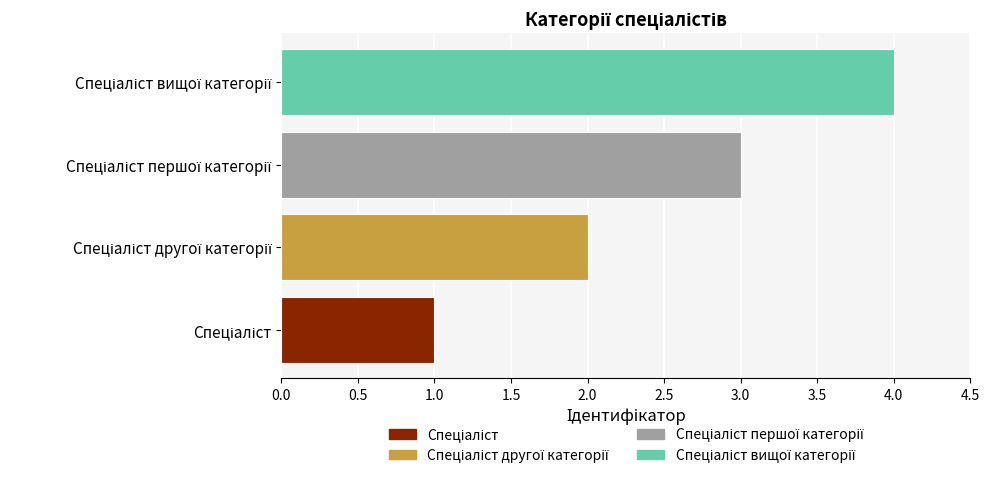

What is the sum of all values?

10